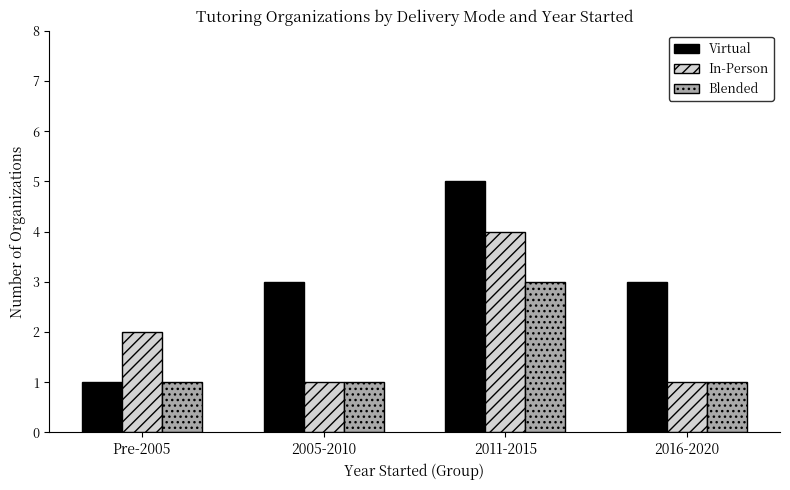

How many data points does each series have?

4